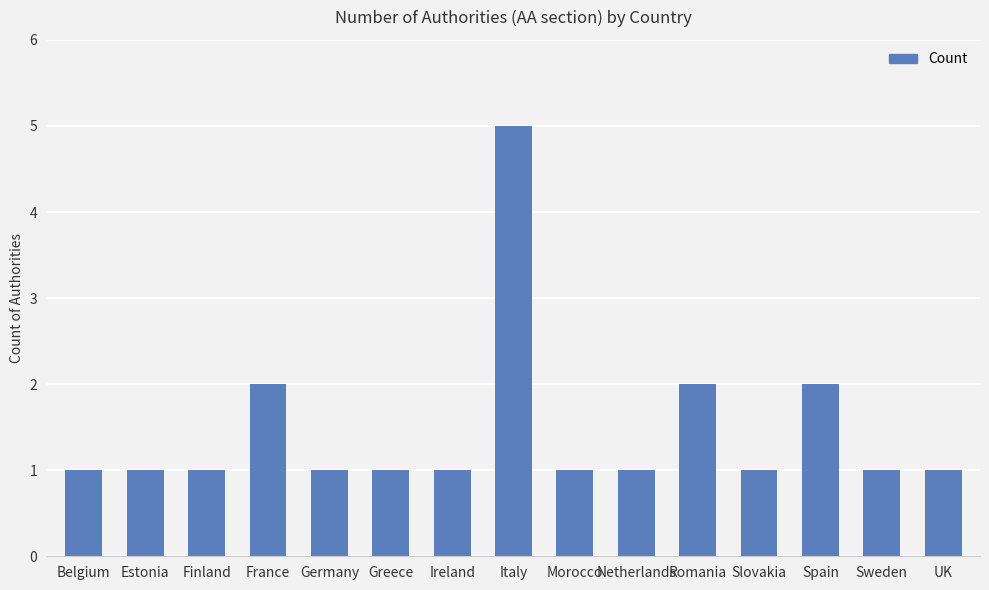

Does the chart contain any negative values?

No